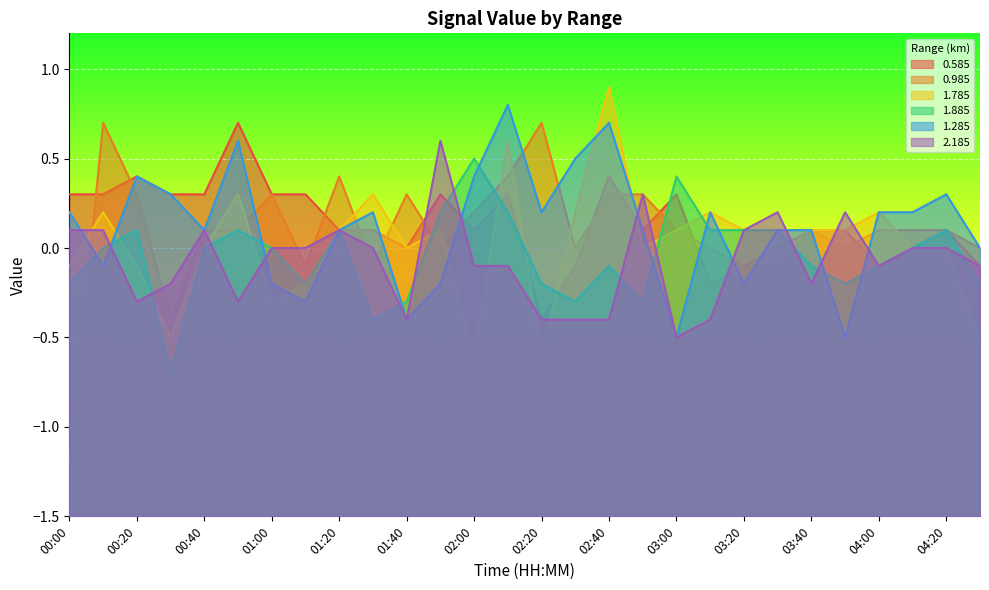

The value of 0.985 at 01:20 is 0.4. True or false?

True